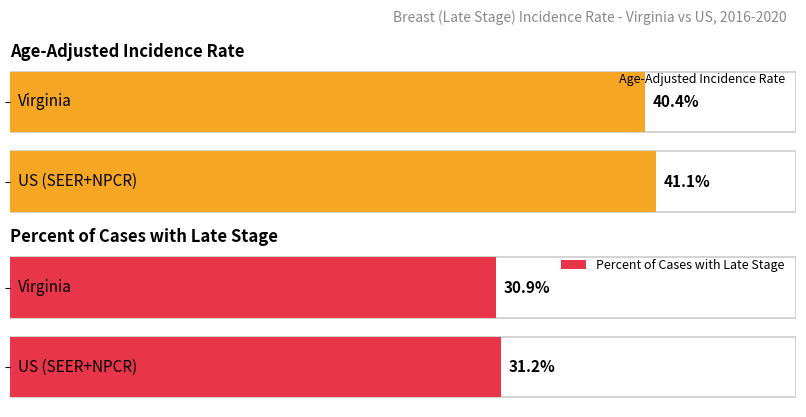

What is the total value across all series at Virginia?

71.3